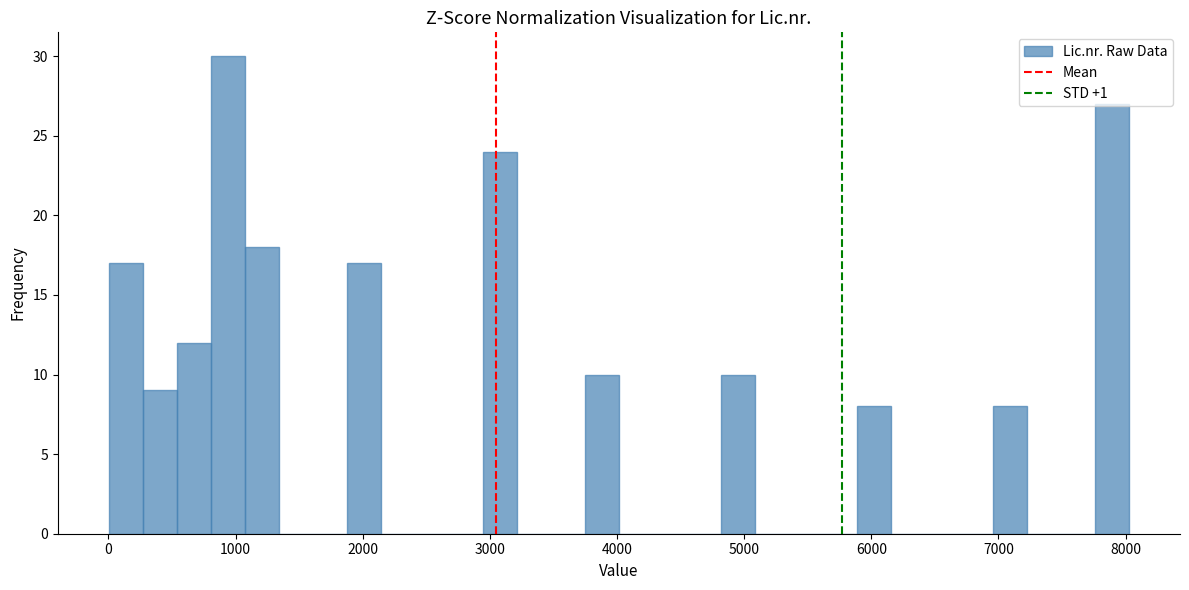

Around what value on the x-axis is the tallest bar? Give the approximate position of its centre, as read against the axis.

900